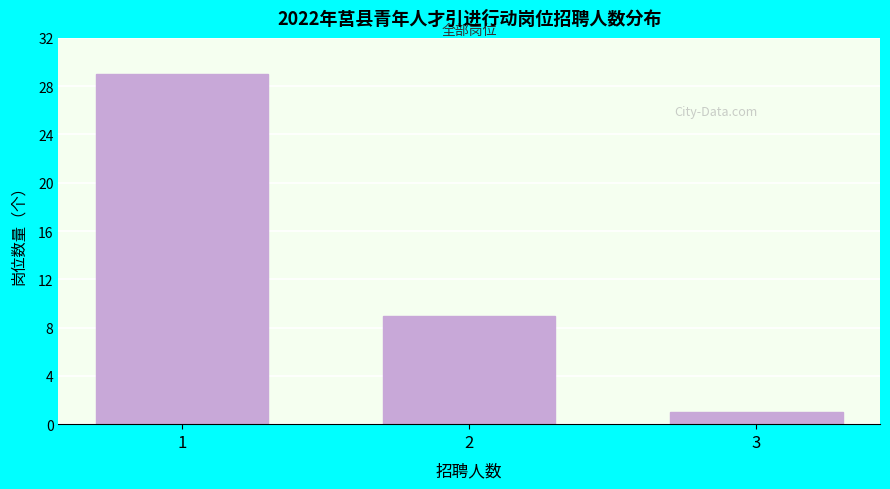

Reading left to right, list all the values displayed in this chart.

1=29	2=9	3=1